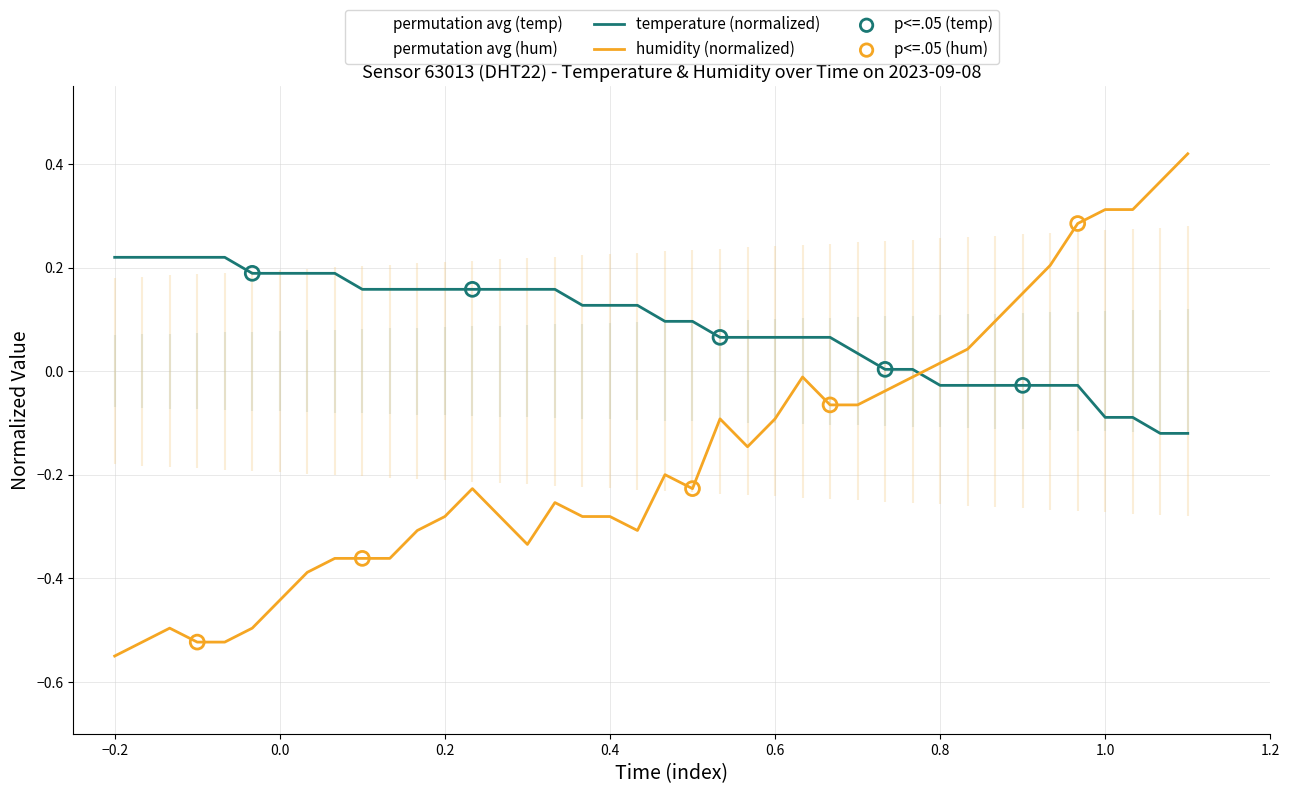

How many times do temperature (normalized) and humidity (normalized) cross each other?

1